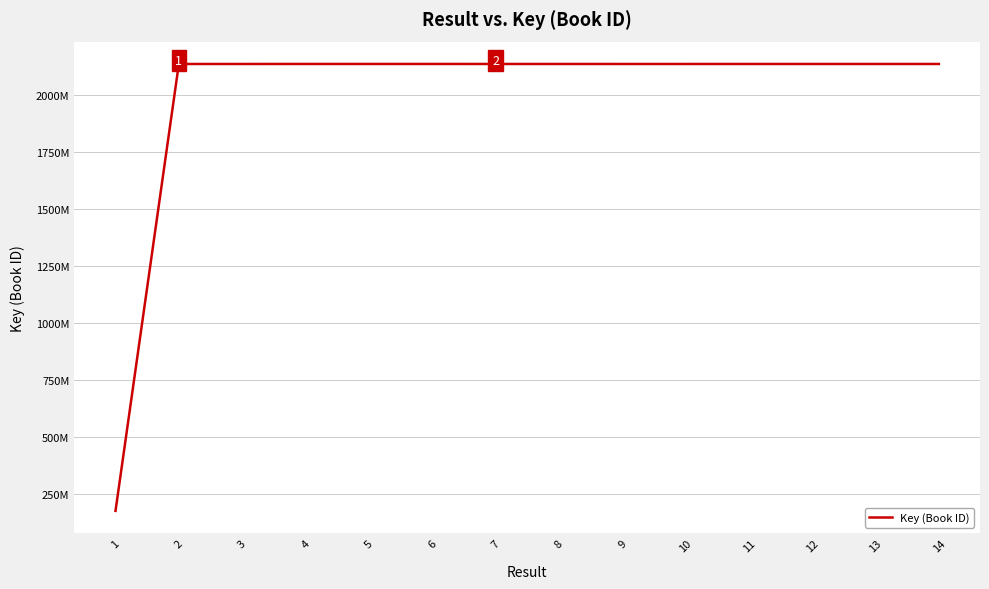

The value at 1 is 255990283. True or false?

False